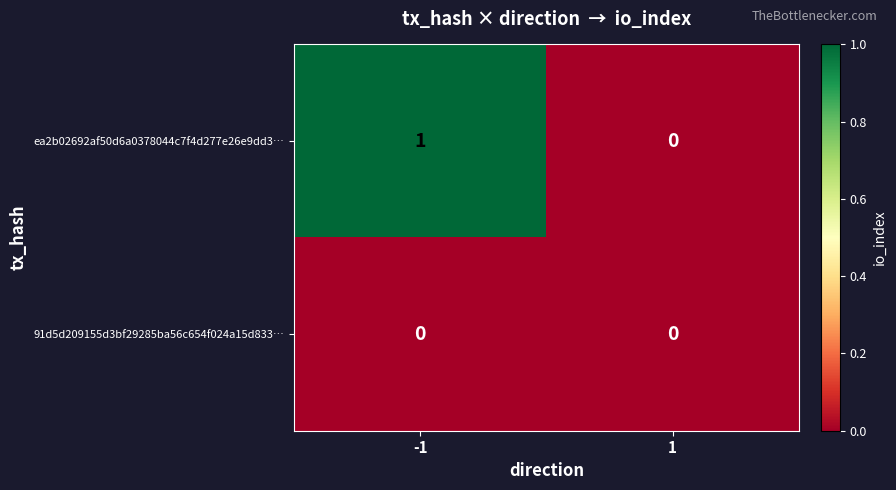

The ea2b02692af50d6a0378044c7f4d277e26e9dd3… series shows 0 at -1. True or false?

False